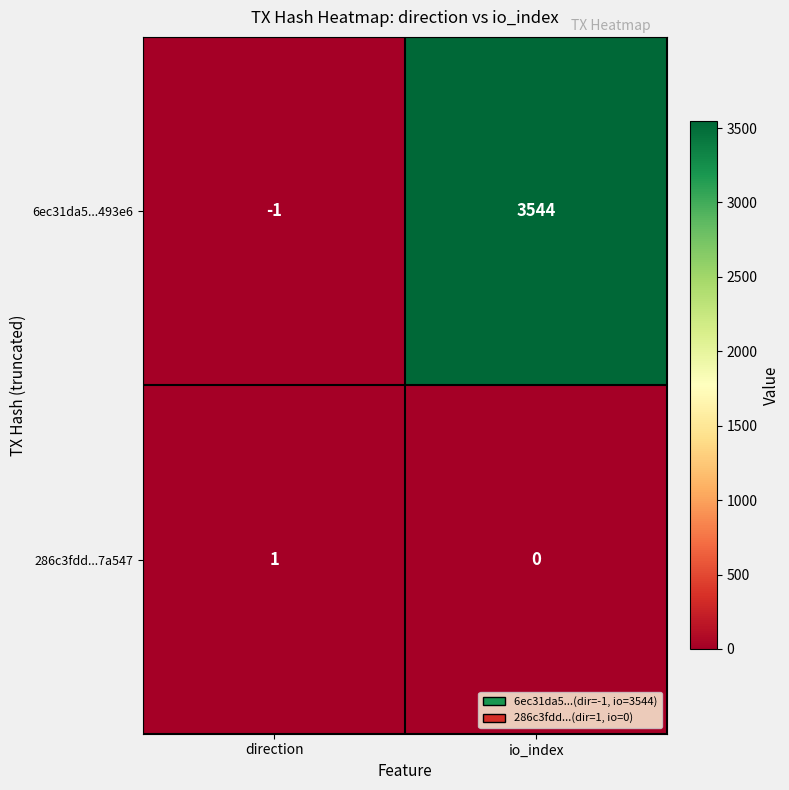

What is the difference between the maximum and minimum values in the 6ec31da5...493e6 series?

3545